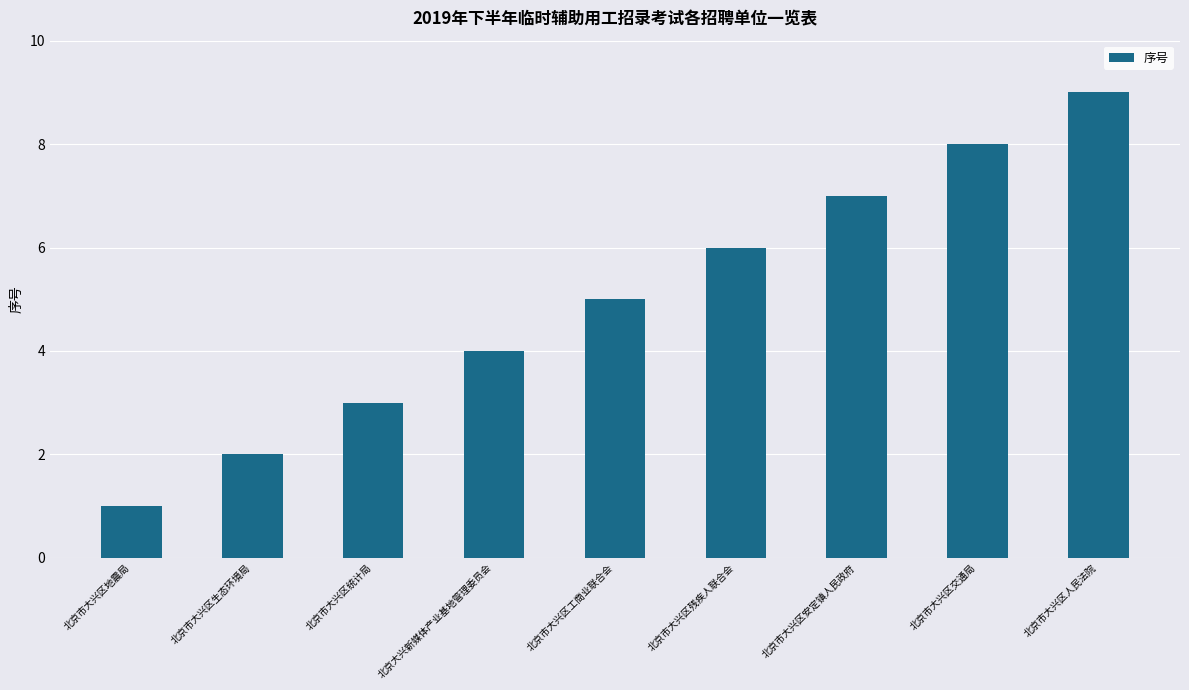

What is the change in value from 北京大兴新媒体产业基地管理委员会 to 北京市大兴区工商业联合会?

+1